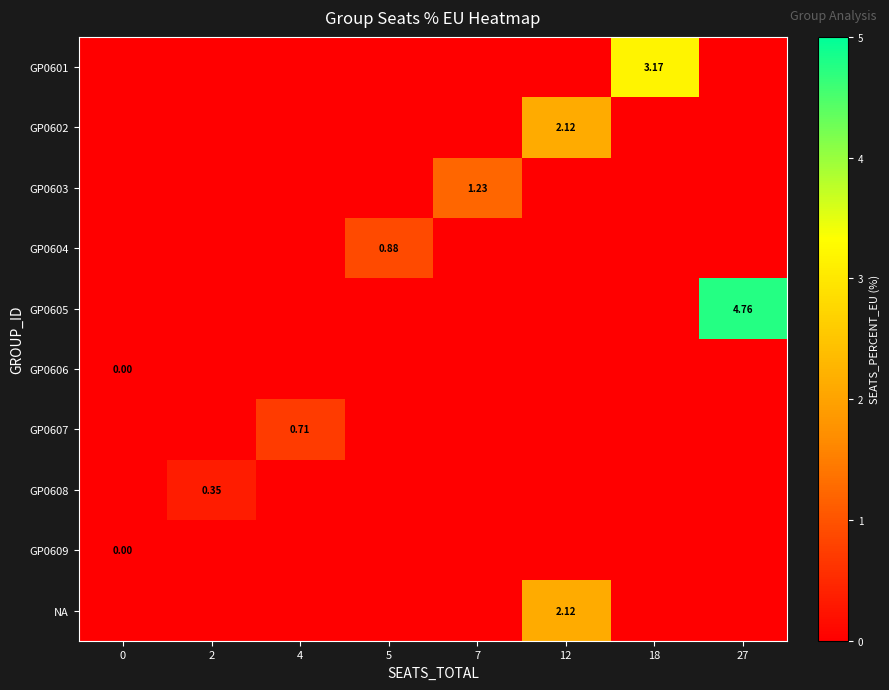

Is it true that GP0602 equals 0.0 at 7?

True